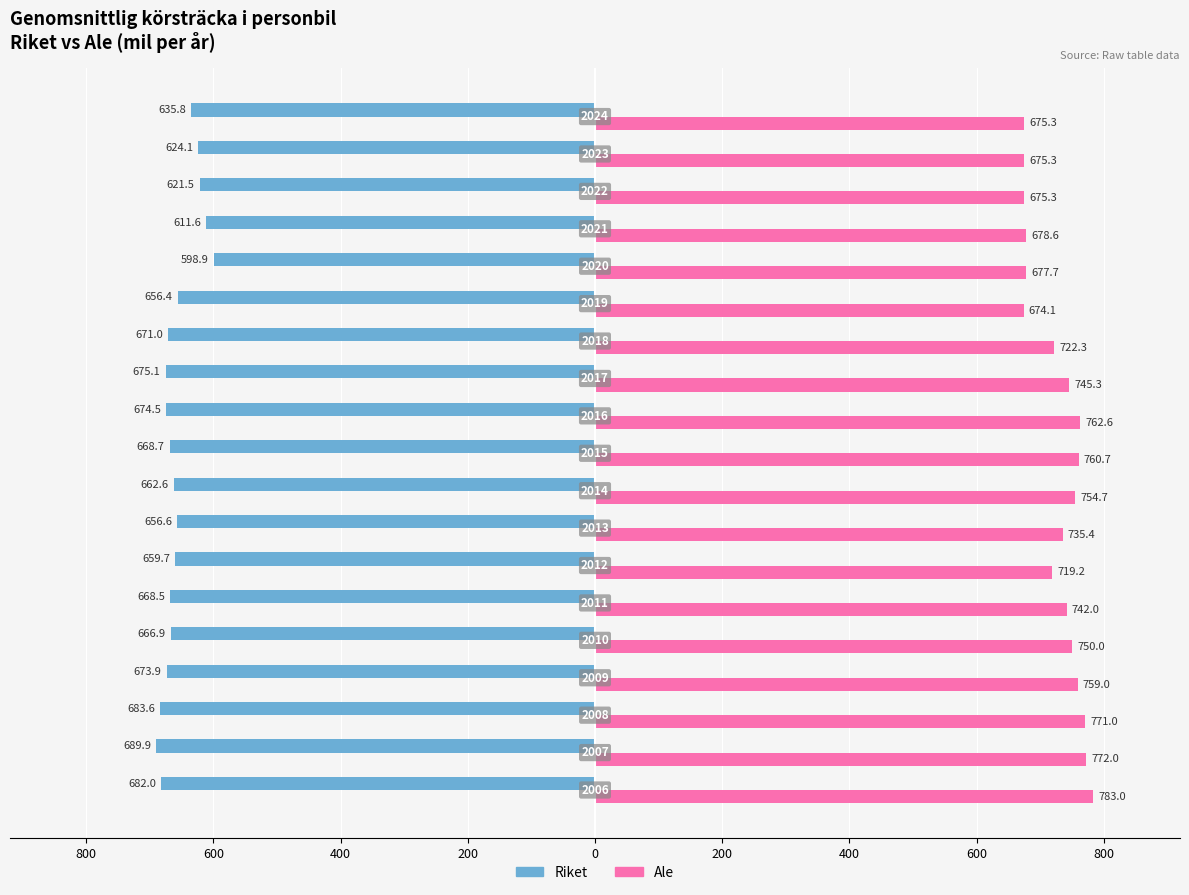

What are all the series names shown in the legend?

Riket, Ale